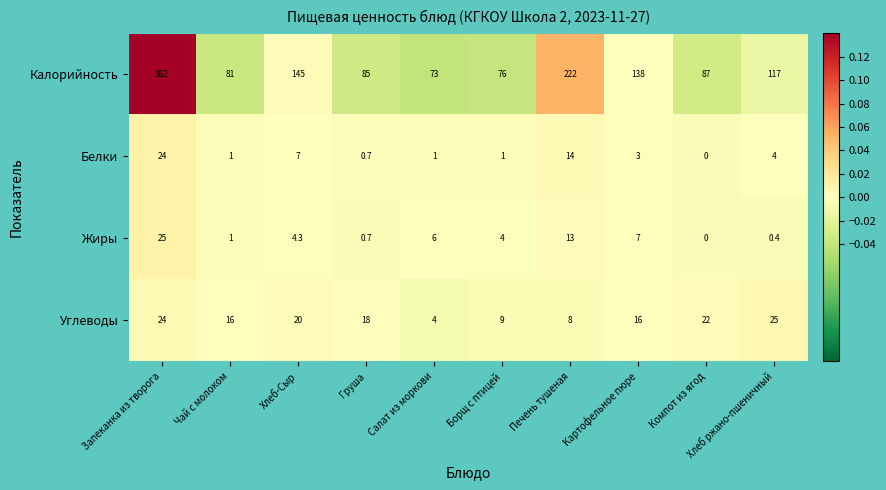

Which series has the largest total across all categories?

Калорийность